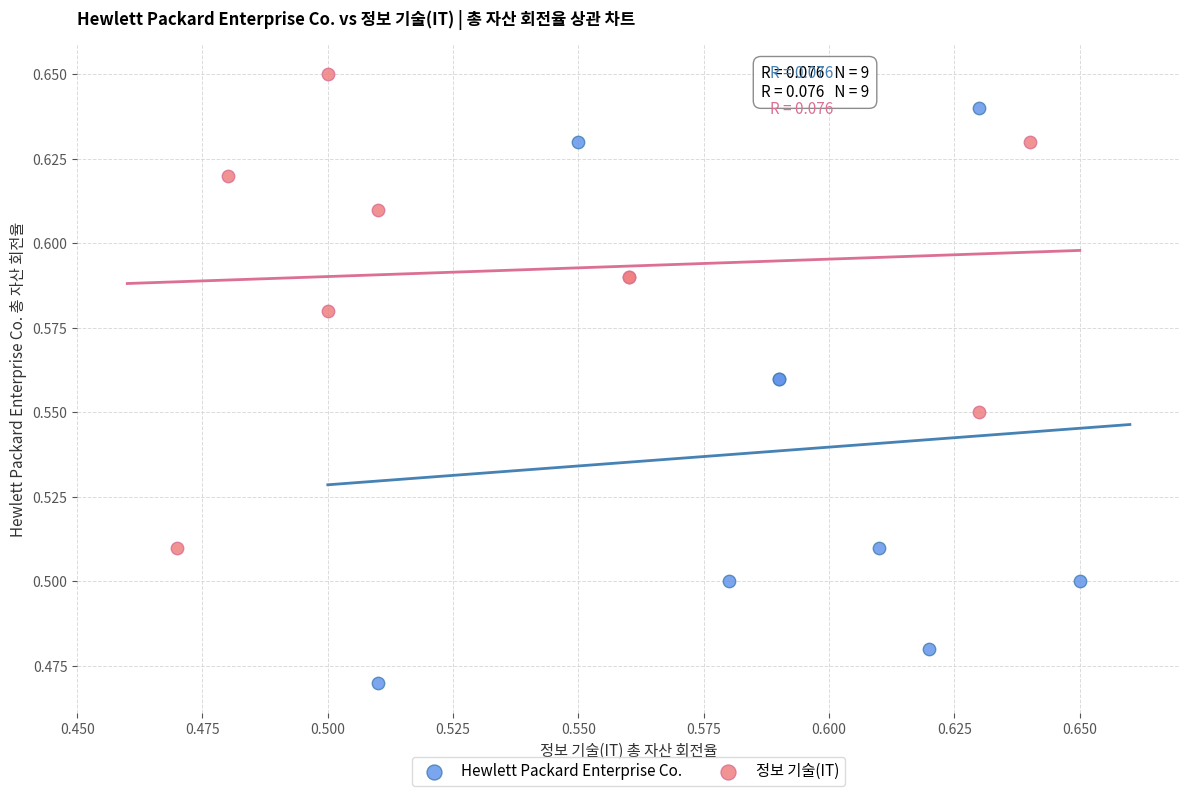

Which series has the widest spread of Y values?

Hewlett Packard Enterprise Co.